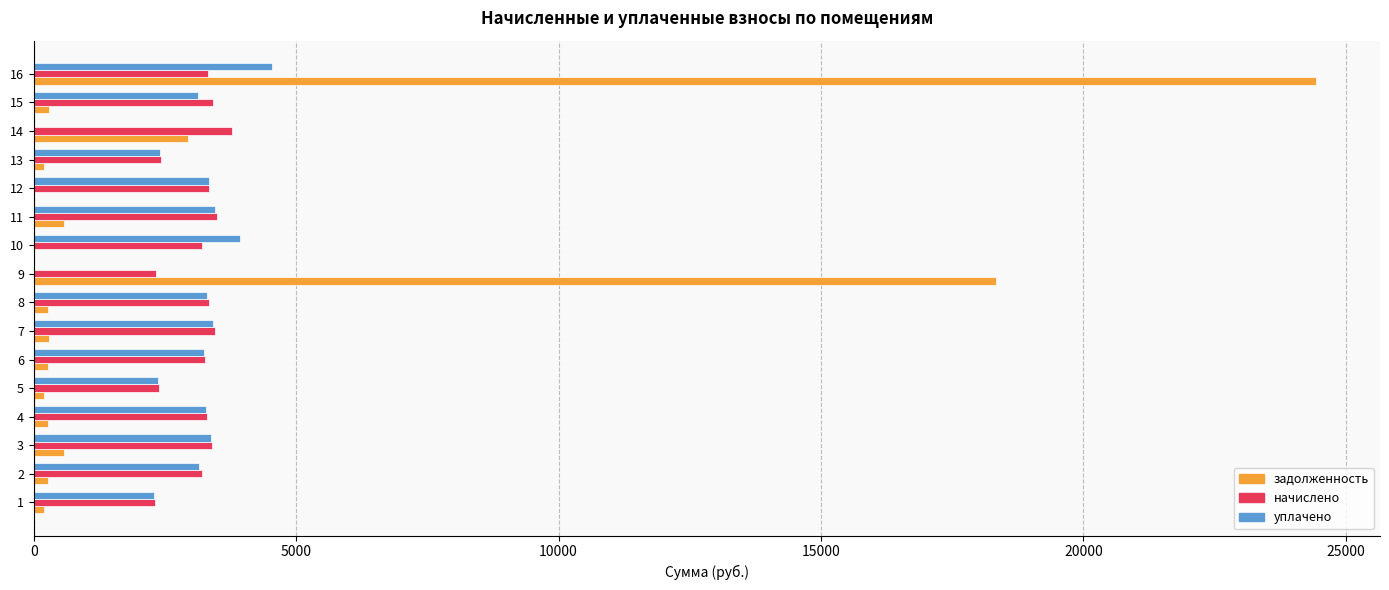

What is the sum of all задолженность values?

49135.3